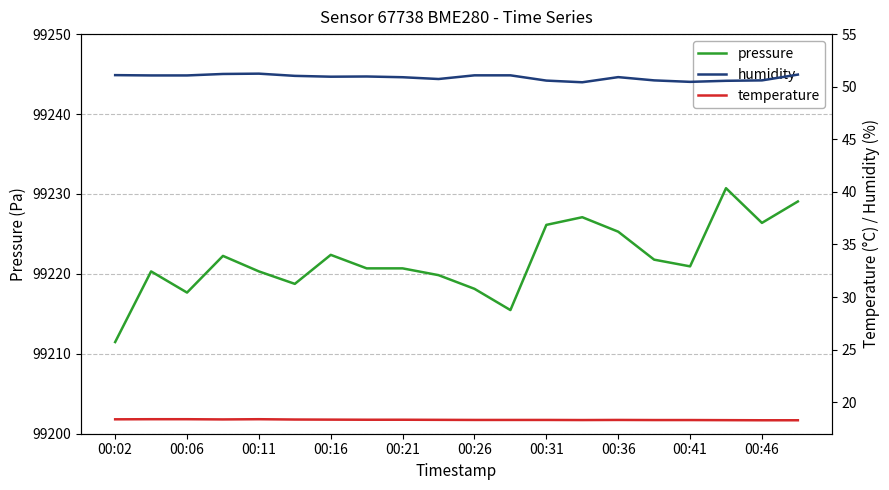

Is this an area chart (filled region under the line)?

No